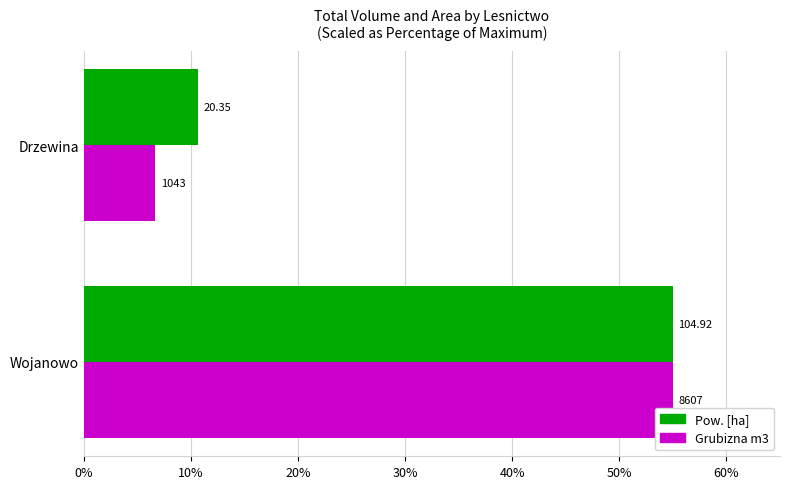

What is the value of the Grubizna m3 bar at the 1st from the left?

55.0